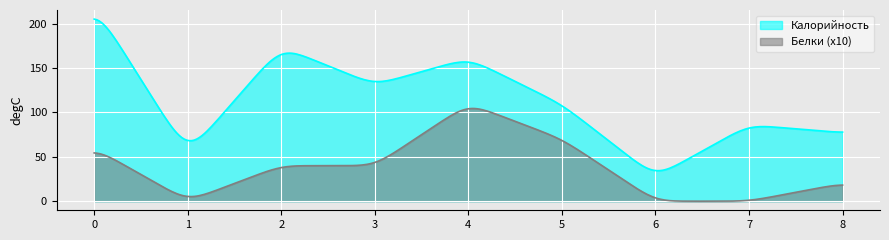

Is it true that Калорийность equals 151 at Котлета мясная?

False